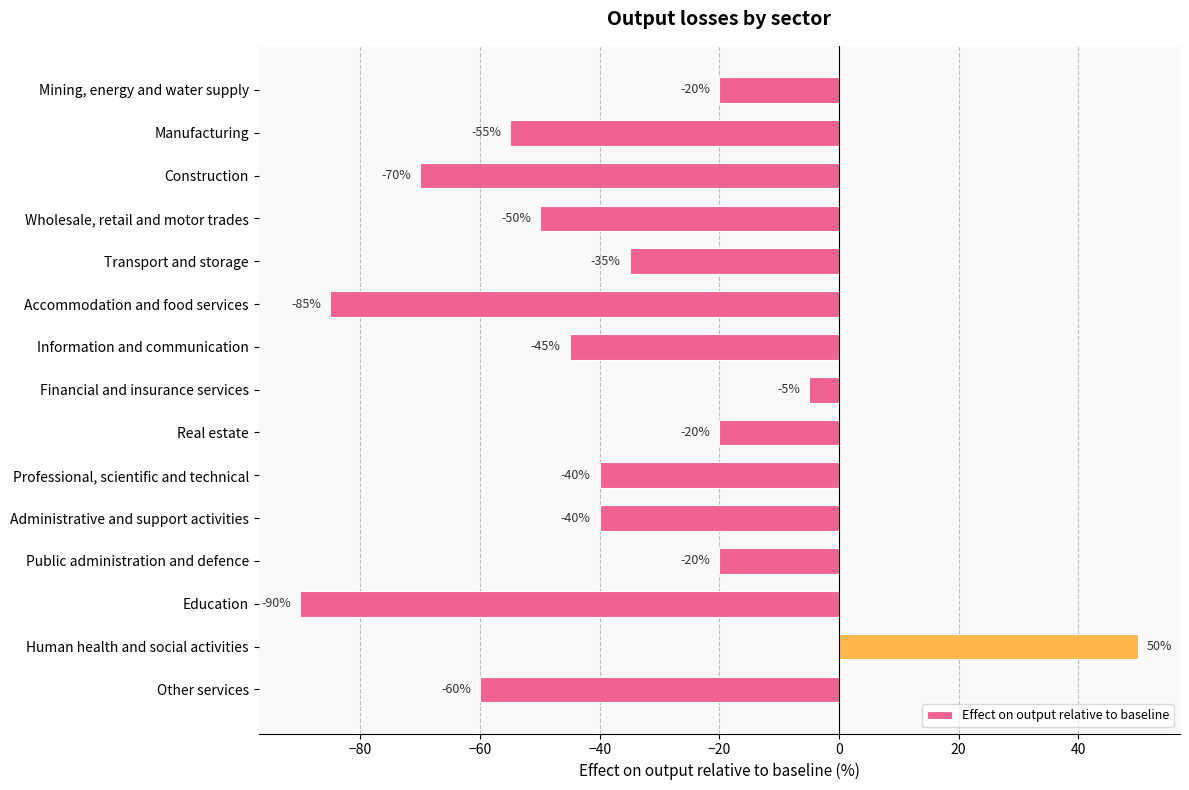

How many values exceed -40?

6